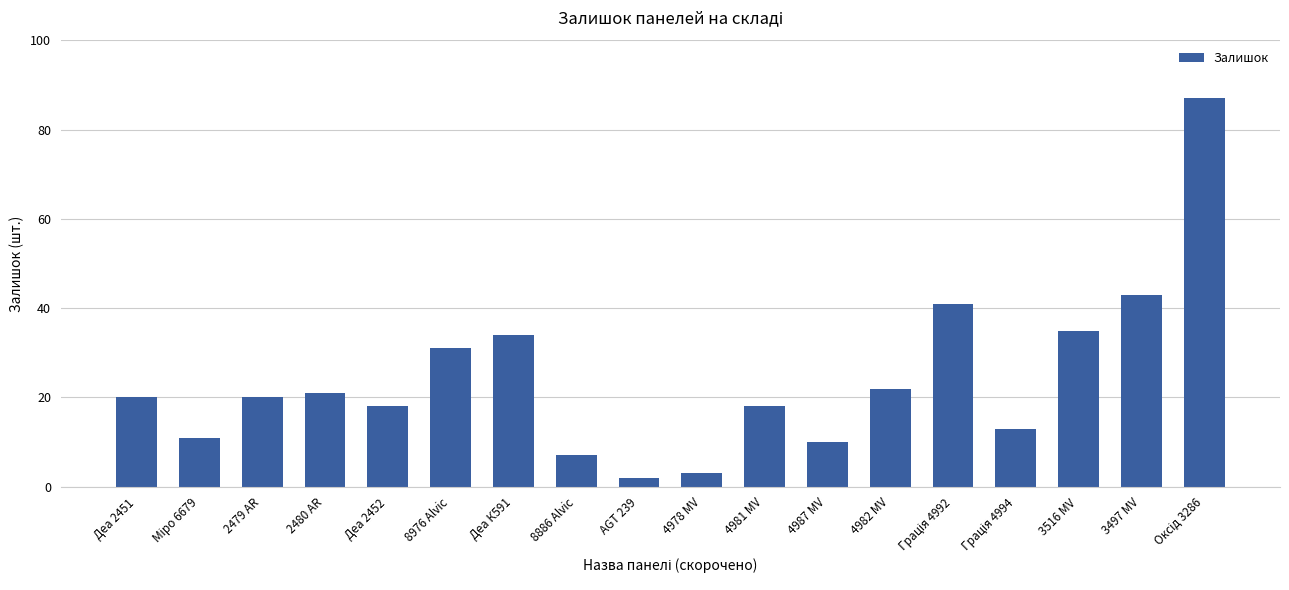

What is the greatest value displayed?

87